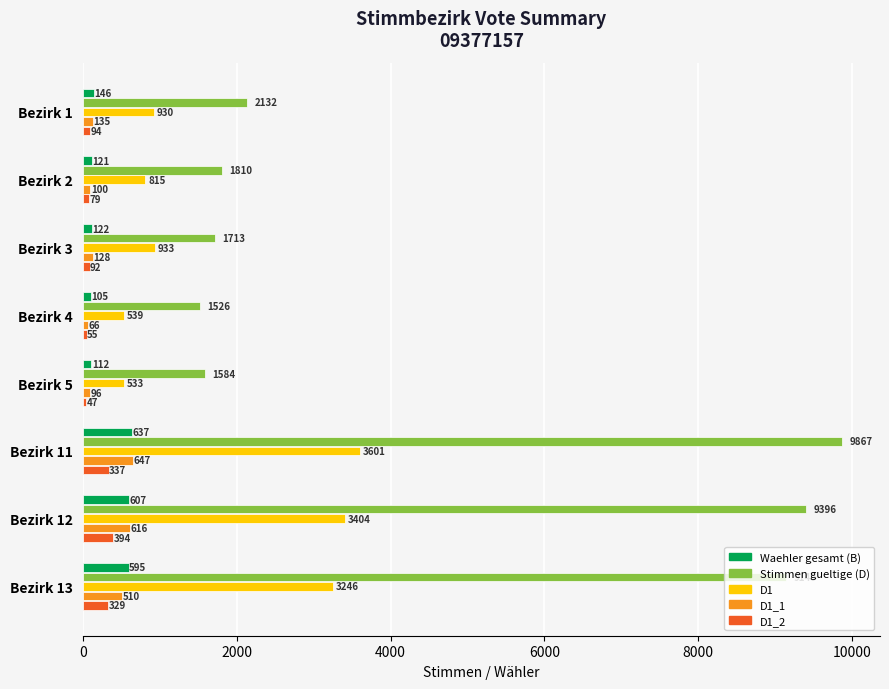

What is the total value across all series at Bezirk 13?

13820